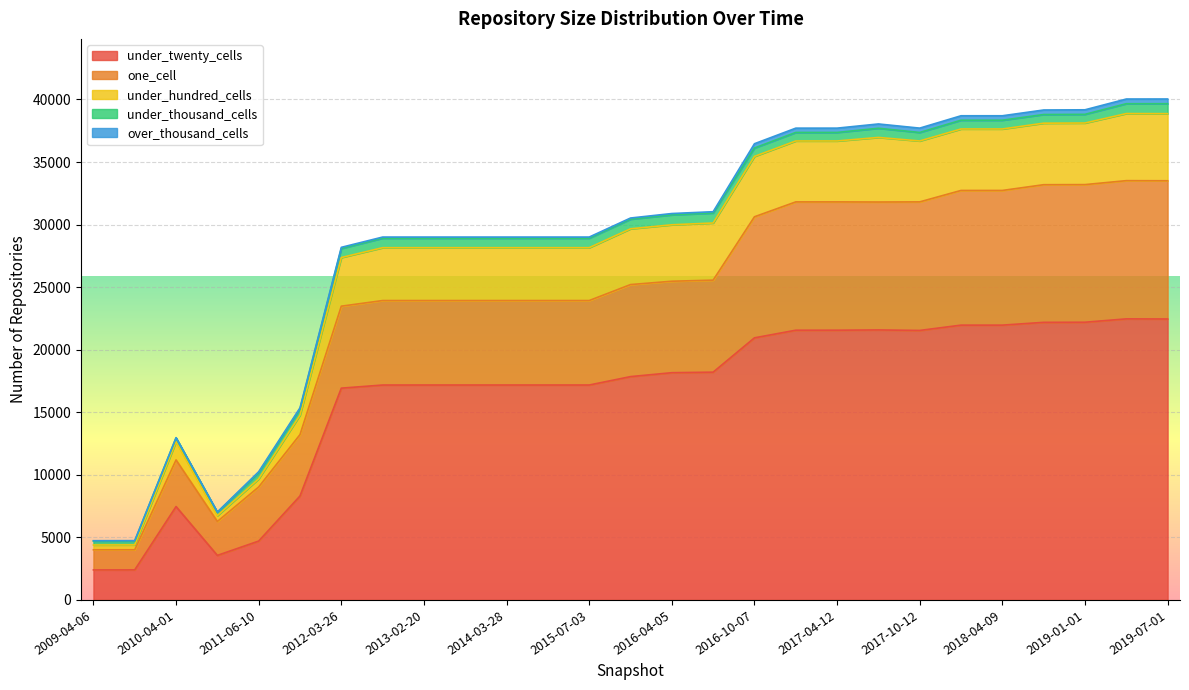

What is the spread (max minus min) of values at 2016-01-04?

17755